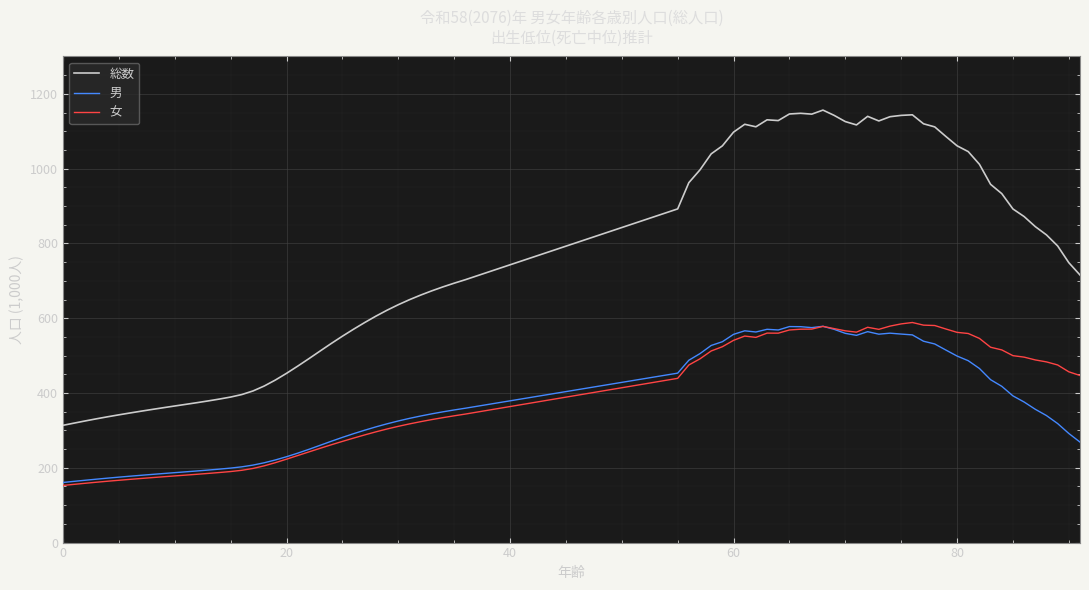

Which series has the largest total across all categories?

総数